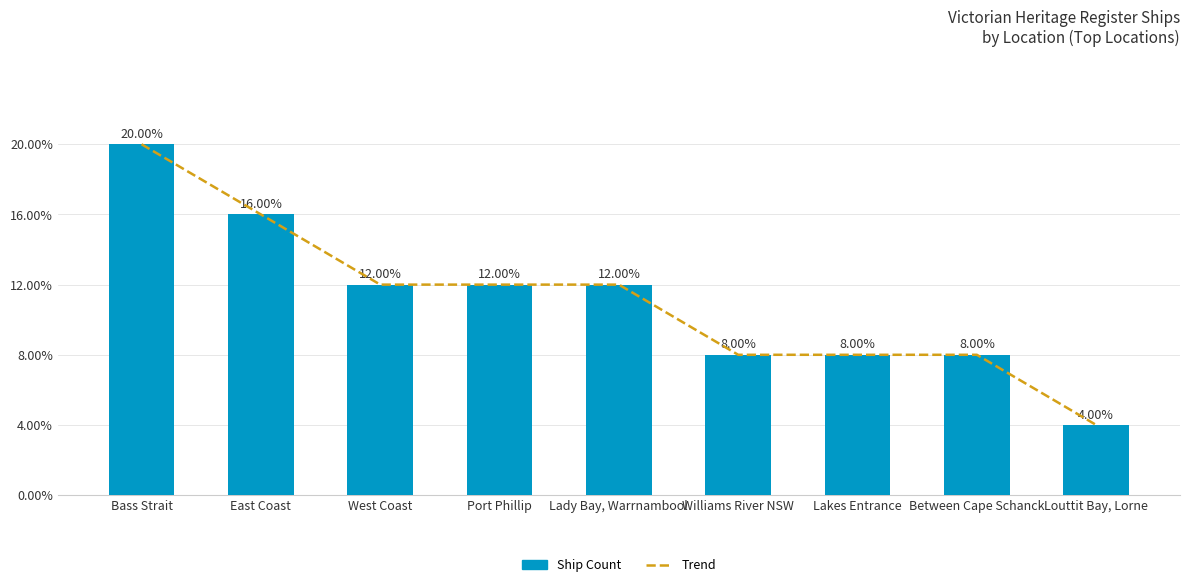

What is the value of the Trend bar at the 4th from the left?

3